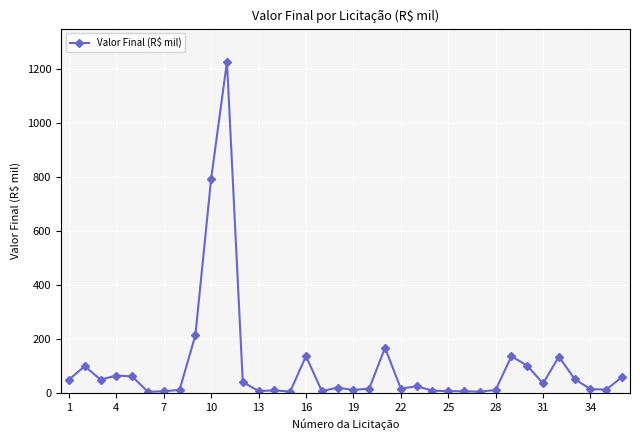

What is the maximum value shown in the chart?

1225.9